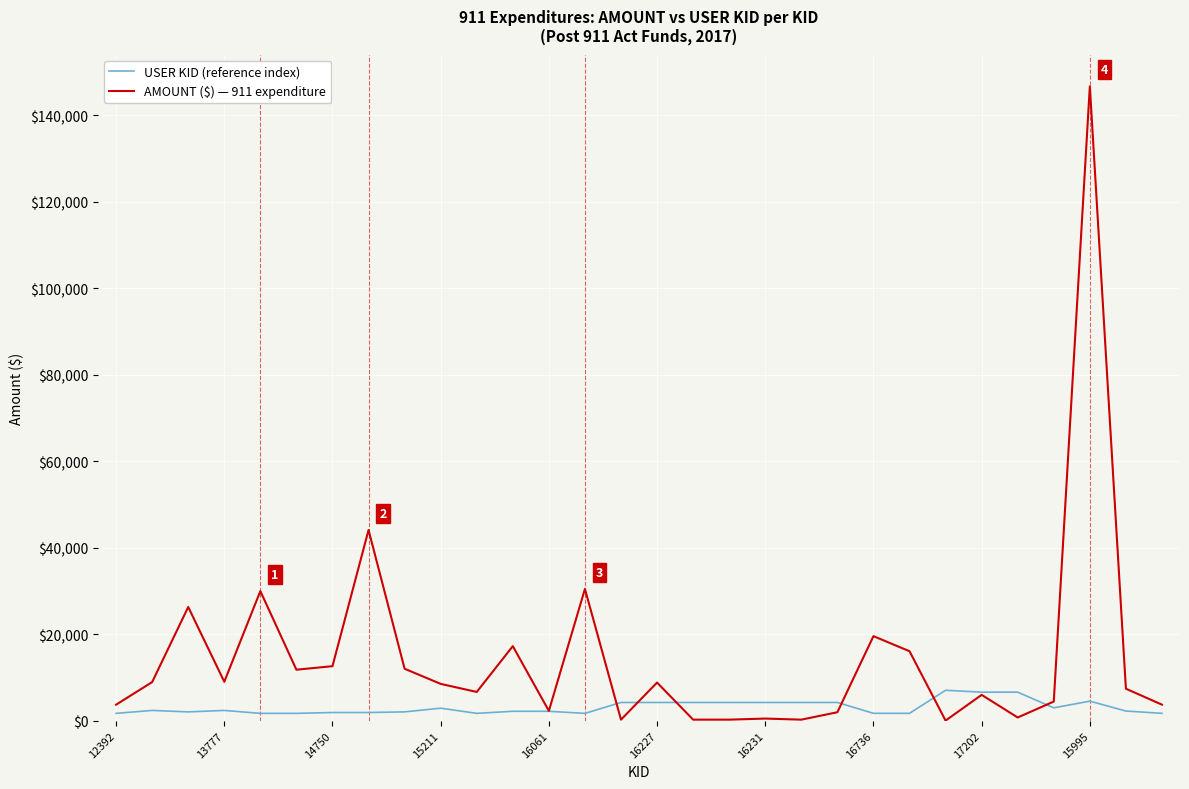

What is the highest value of the AMOUNT ($) — 911 expenditure series?

146714.5